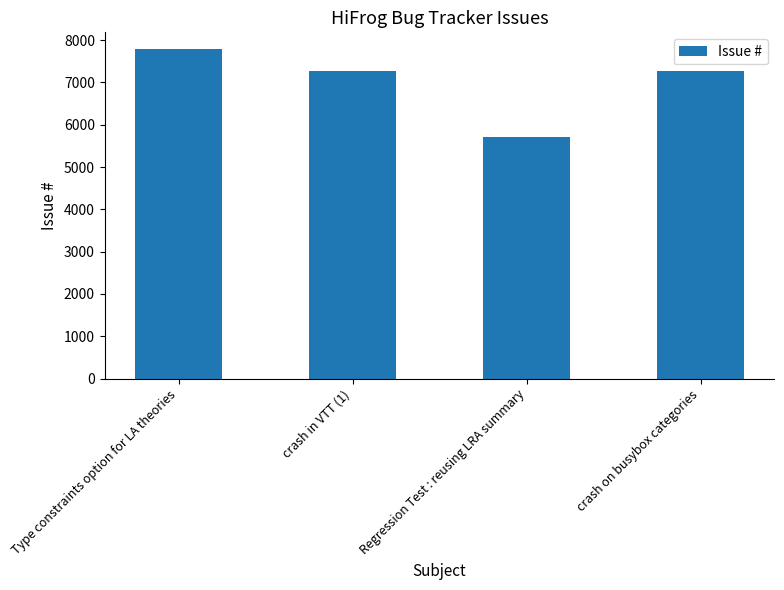

What position from the left is crash on busybox categories?

4